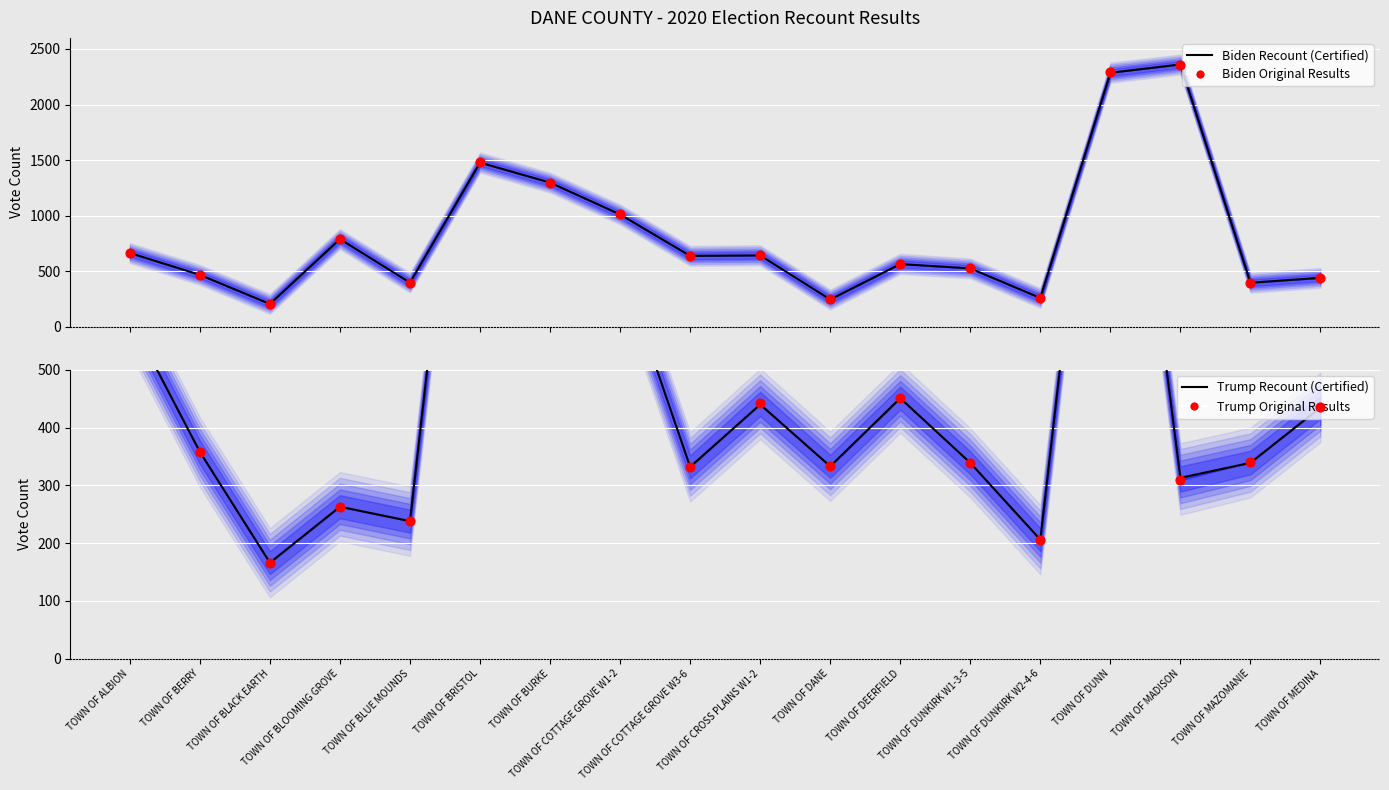

Is the value of Trump Recount at TOWN OF BRISTOL greater than the value of Biden Original at TOWN OF BRISTOL?

No